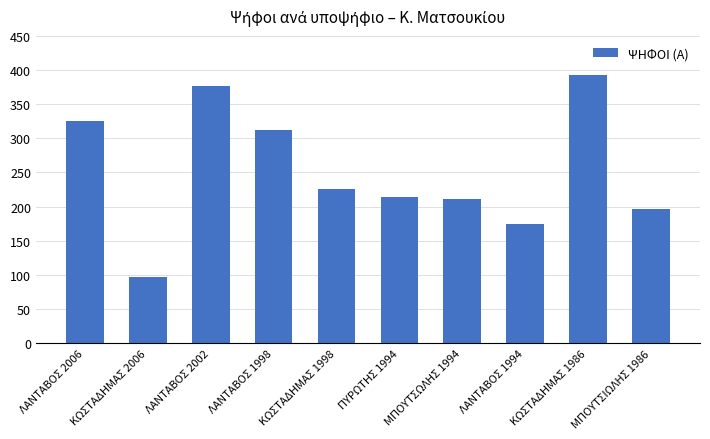

What is the label of the 6th bar from the left?

ΠΥΡΩΤΗΣ 1994